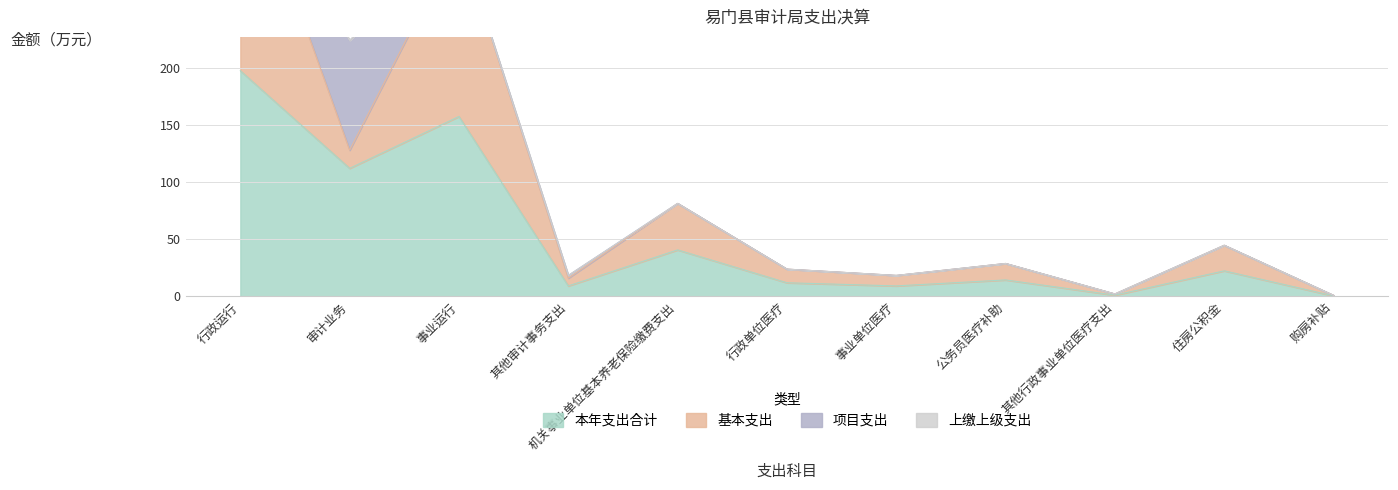

True or false: 基本支出 has more than 0 interior local peaks.

True